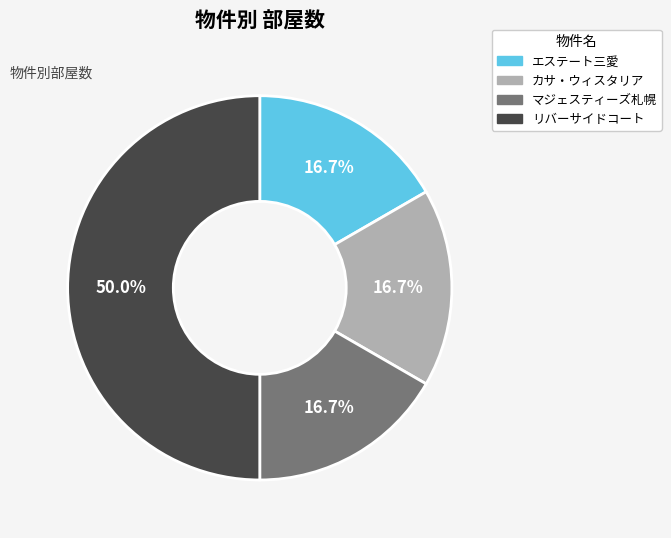

Count the number of slices in the pie.

4